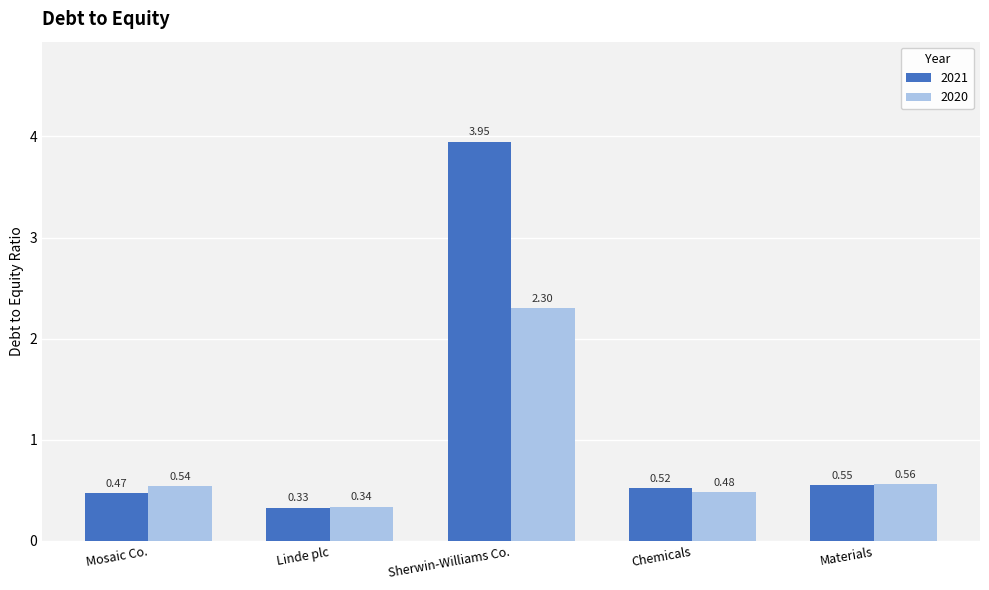

Where is 2020 nearest to the value 1?

Materials